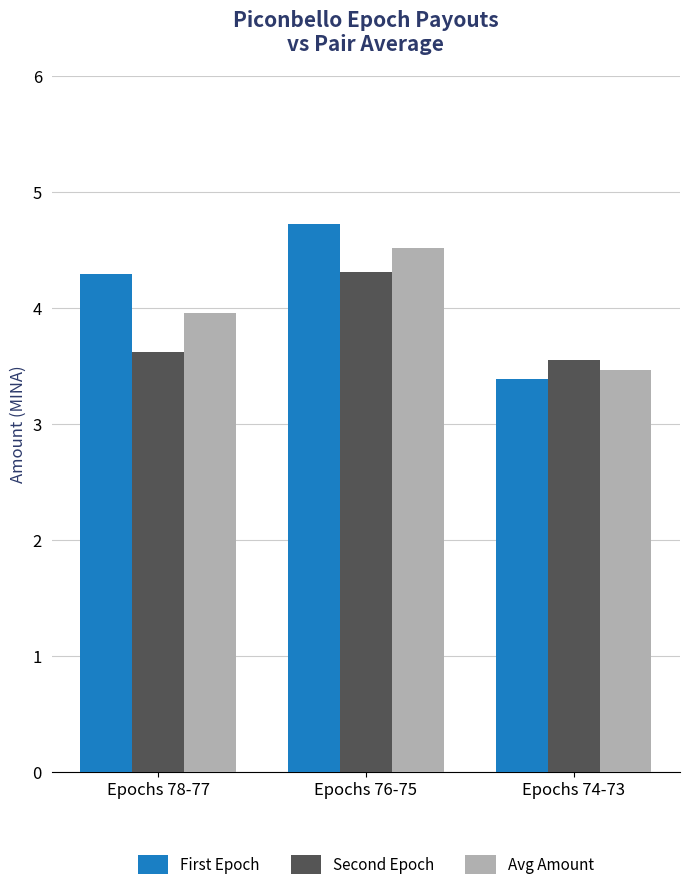

Reading left to right, what are all the values shown in this chart?

First Epoch: Epochs 78-77=4.3	Epochs 76-75=4.7	Epochs 74-73=3.4
Second Epoch: Epochs 78-77=3.6	Epochs 76-75=4.3	Epochs 74-73=3.6
Avg Amount: Epochs 78-77=4.0	Epochs 76-75=4.5	Epochs 74-73=3.5